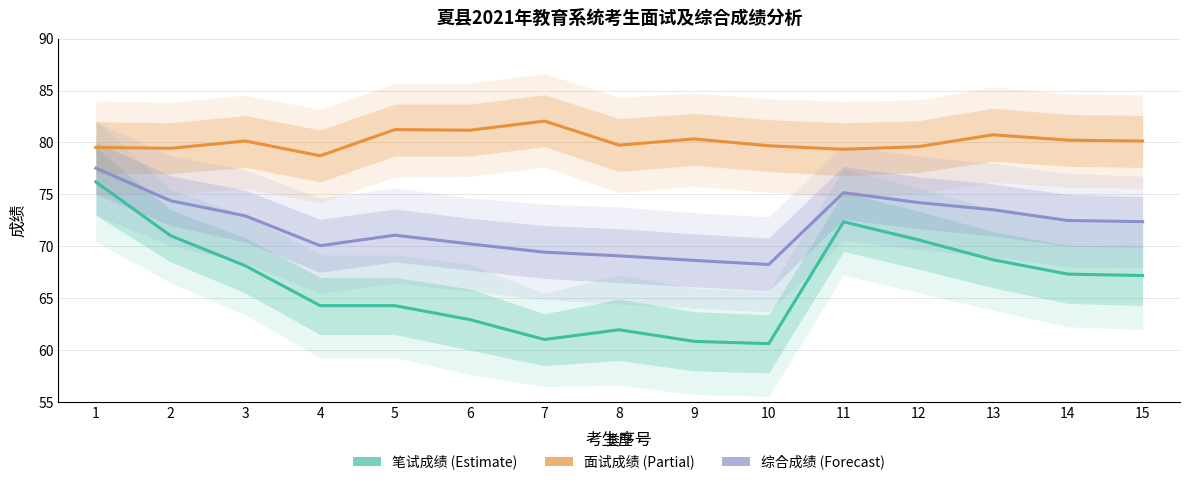

How many distinct data groups are displayed?

3